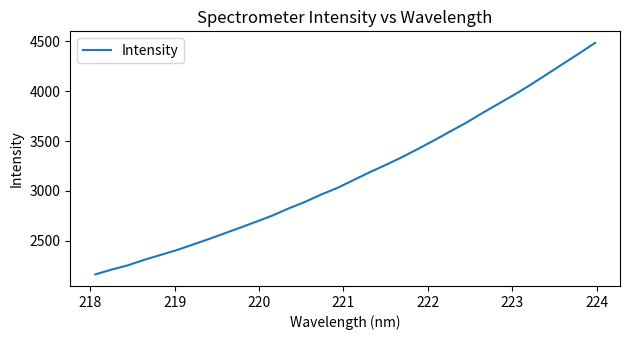

What is the maximum value shown in the chart?

4483.8